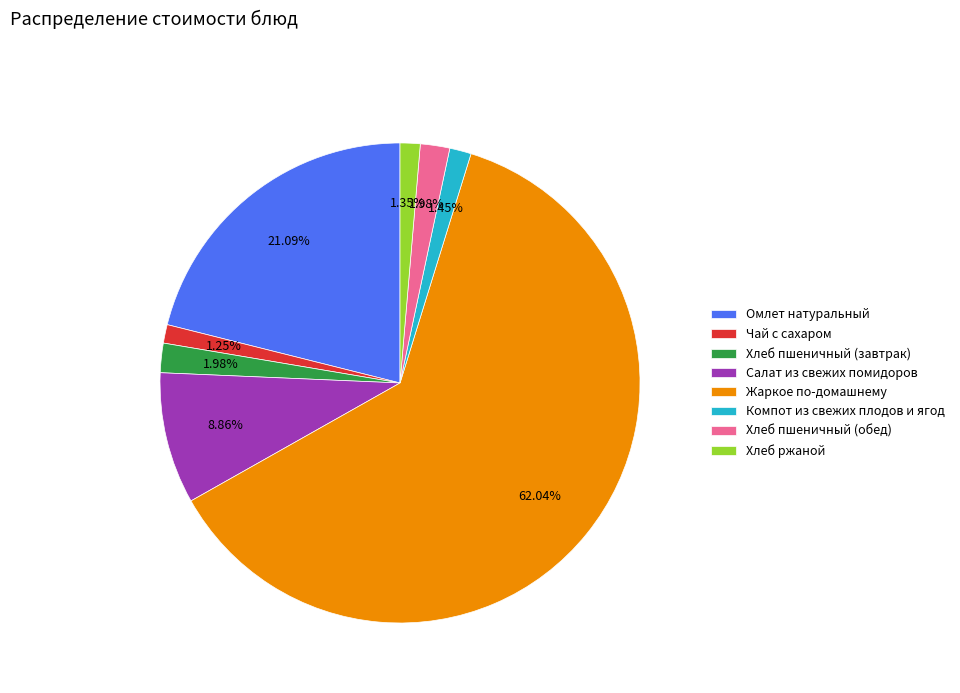

How many segments does this pie chart have?

8